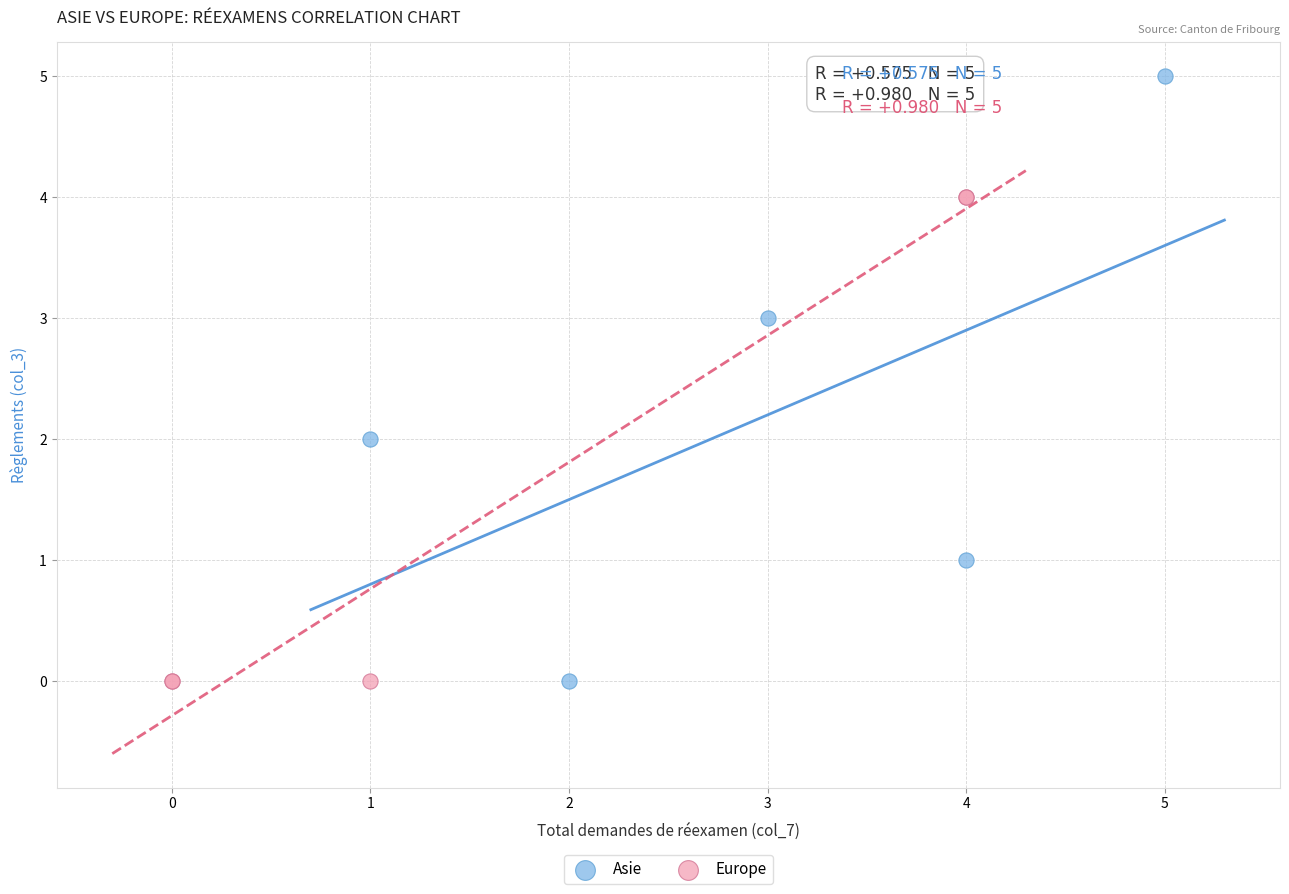

Which series has the largest Y range (max minus min)?

Asie